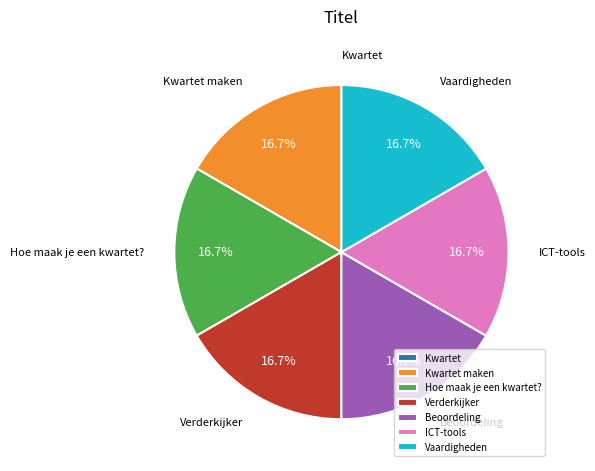

To the nearest percent, what portion does Hoe maak je een kwartet? represent?

17%